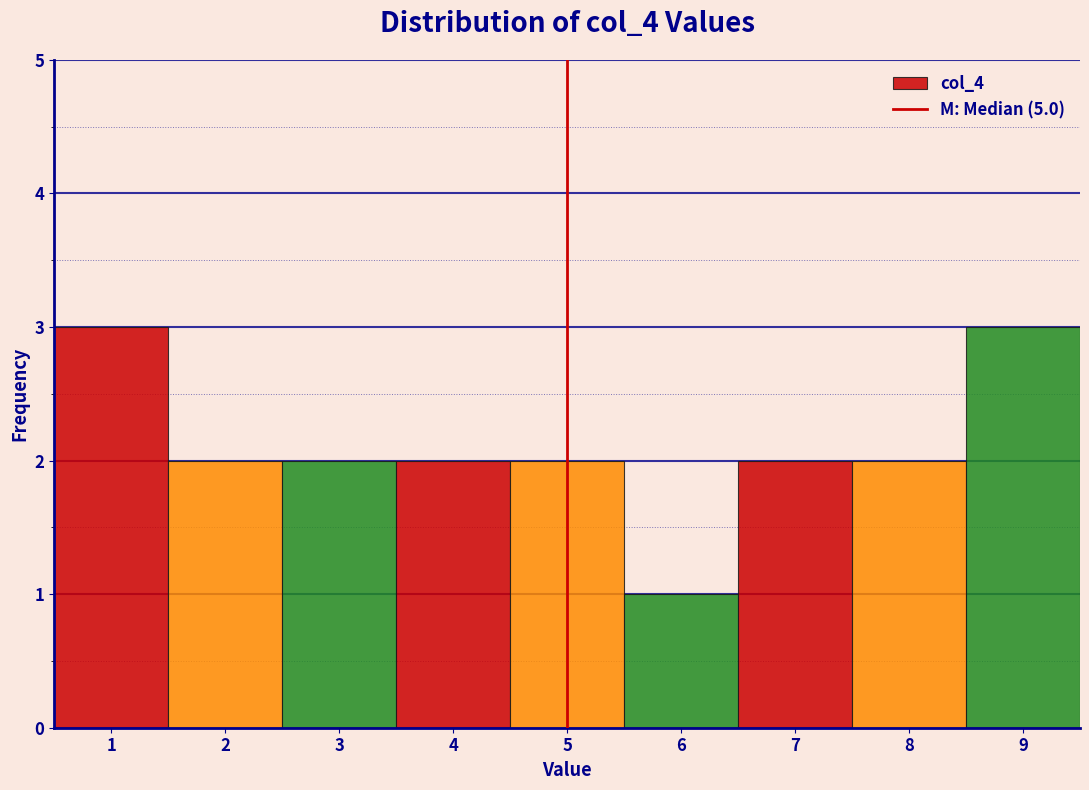

What is the height of the bar covering 6.5 to 7.5 on the x-axis? The values are not printed on the chart, so give them approximately, as read against the axis.

2